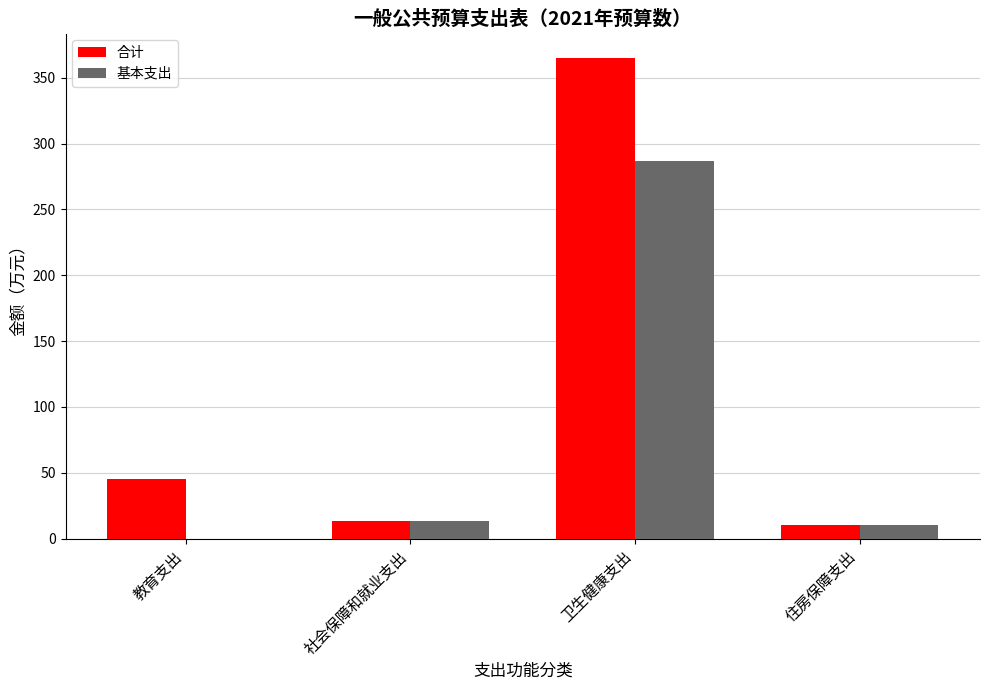

What is the sum of all 基本支出 values?

310.4